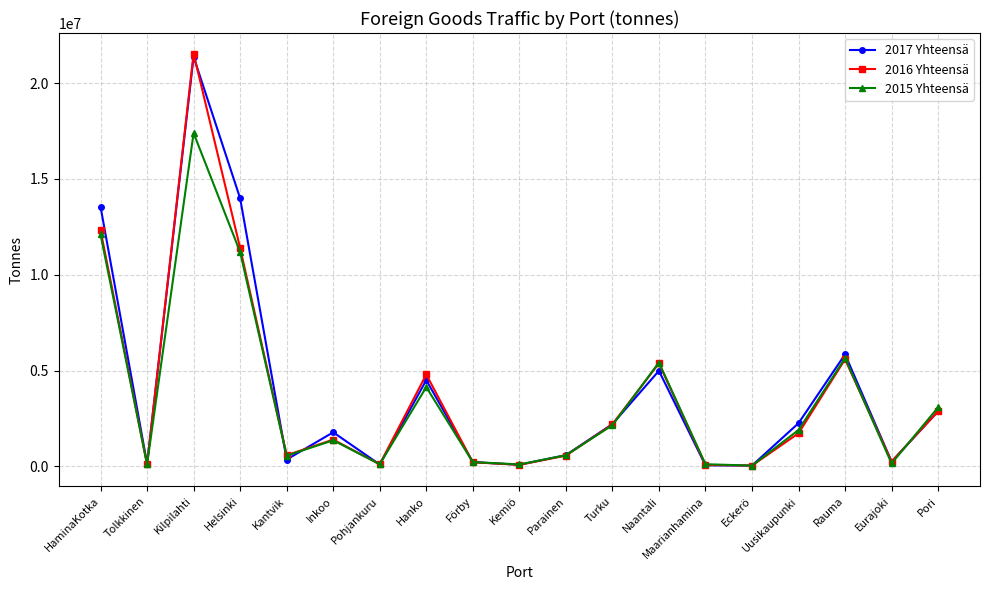

Which series has the largest total across all categories?

2017 Yhteensä